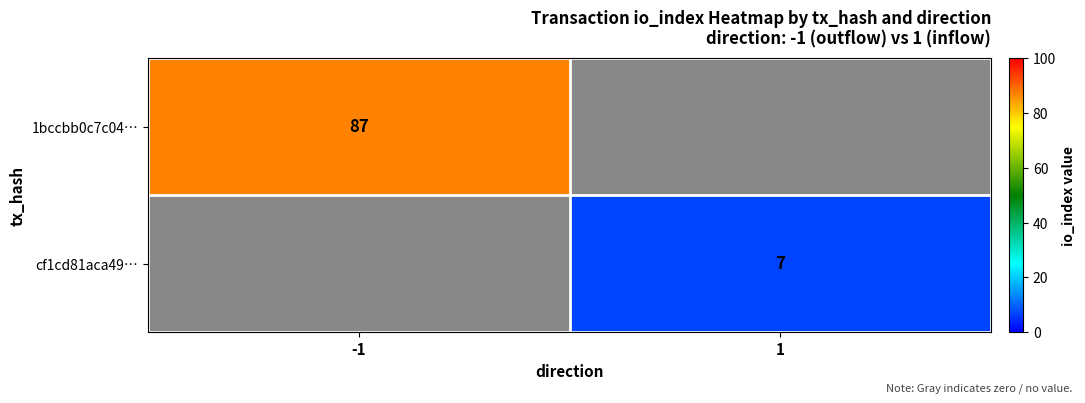

The value of 1bccbb0c7c04… at -1 is 87. True or false?

True